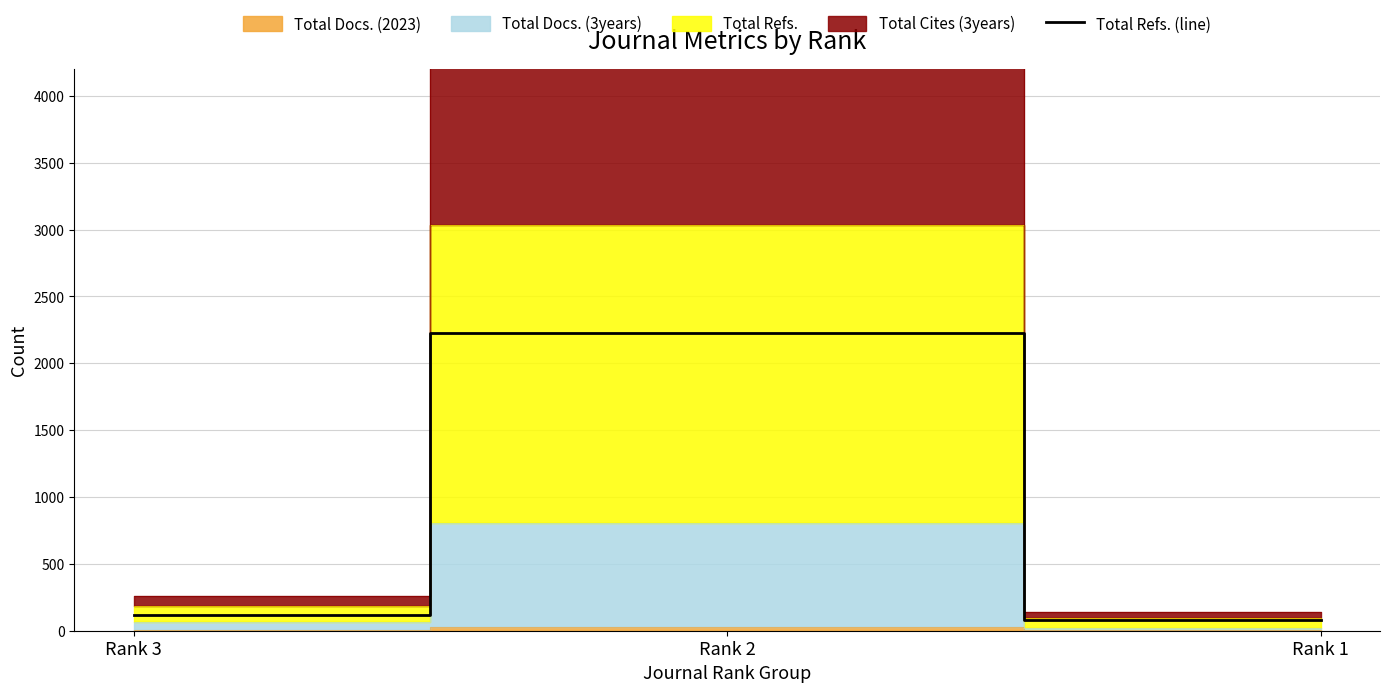

The value at Rank 2 is 3186. True or false?

False